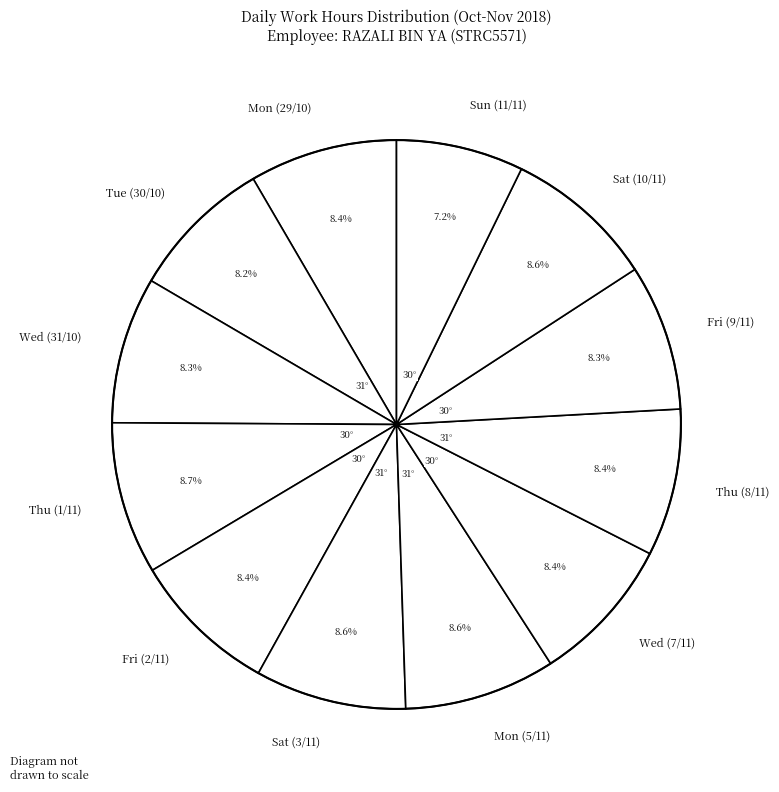

What is the total percentage of Mon (5/11) and Fri (9/11)?

16.9%